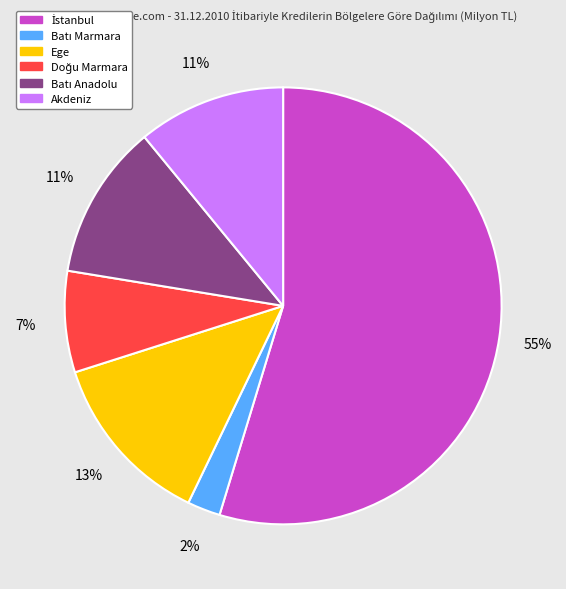

Between Akdeniz and Ege, which is larger?

Ege